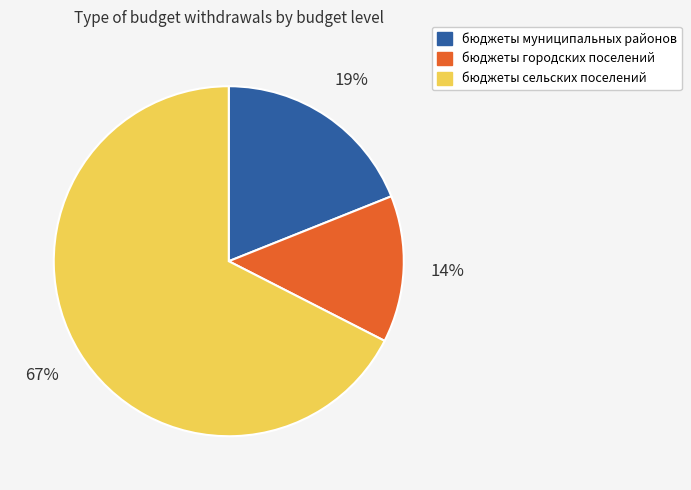

Which has a higher value, бюджеты городских поселений or бюджеты сельских поселений?

бюджеты сельских поселений